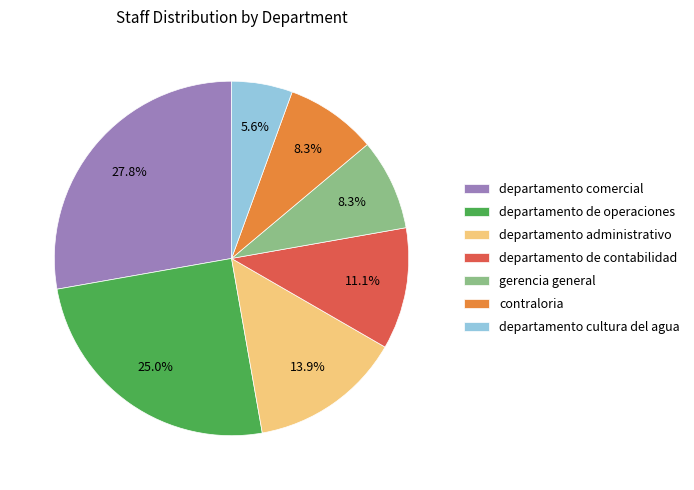

The departamento administrativo slice represents 14% of the pie. True or false?

True